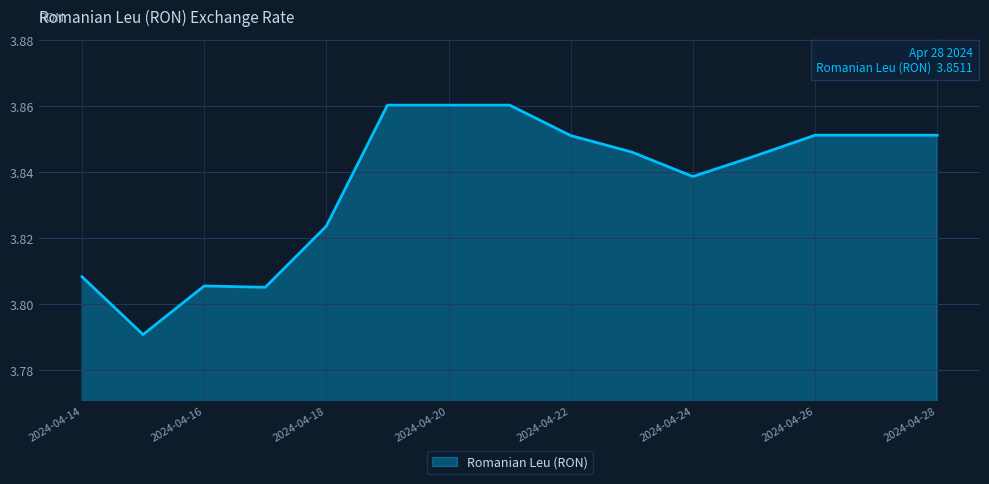

Reading right to left, list all the values displayed in this chart.

3.9	3.9	3.9	3.8	3.8	3.8	3.9	3.9	3.9	3.9	3.8	3.8	3.8	3.8	3.8